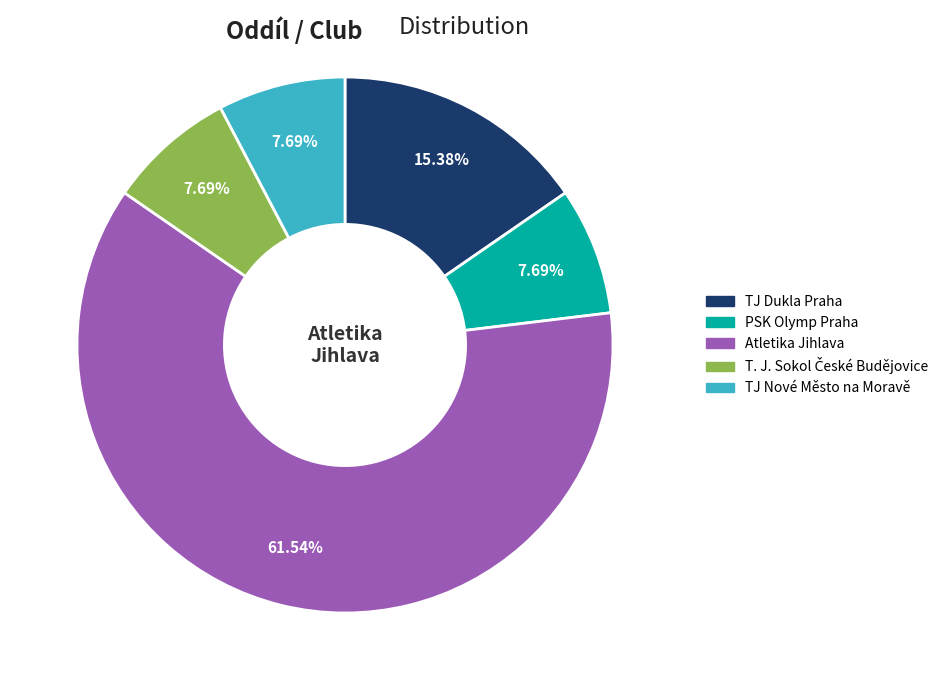

Is there a majority slice in this chart?

Yes